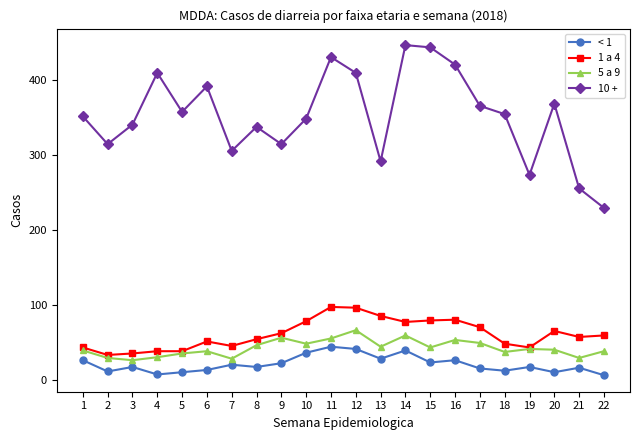

Which series has the largest total across all categories?

10 +